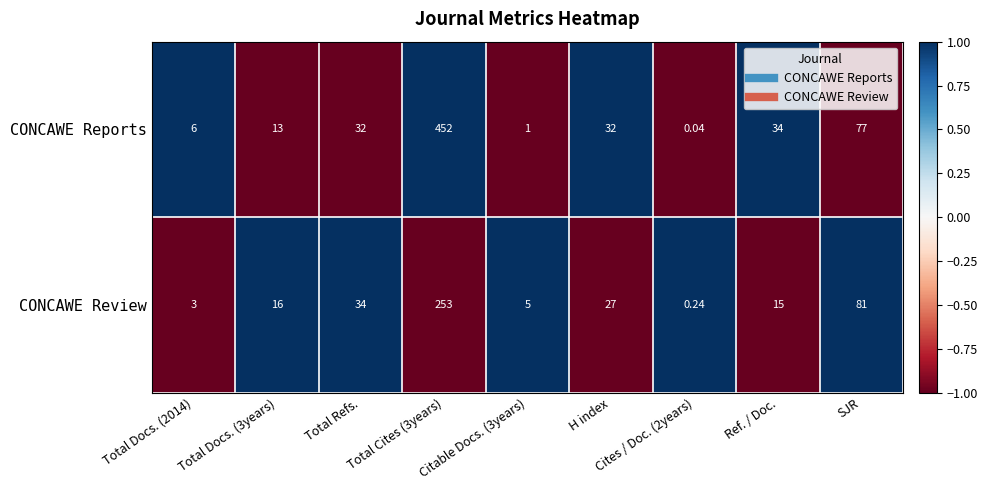

How many categories are shown in the chart?

9